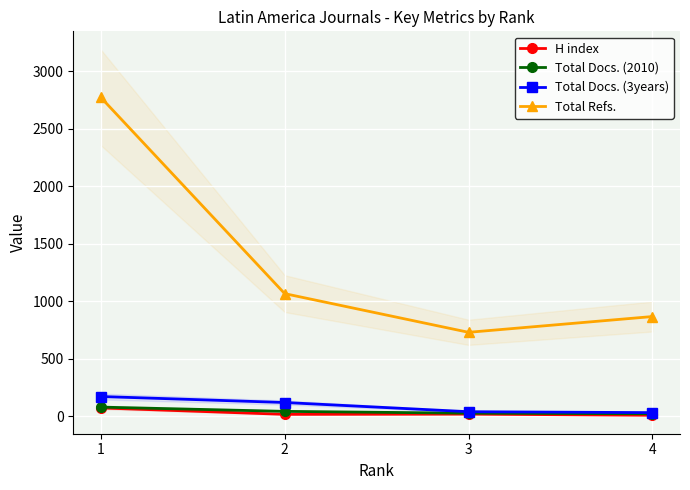

What is the lowest value of the Total Docs. (2010) series?

22